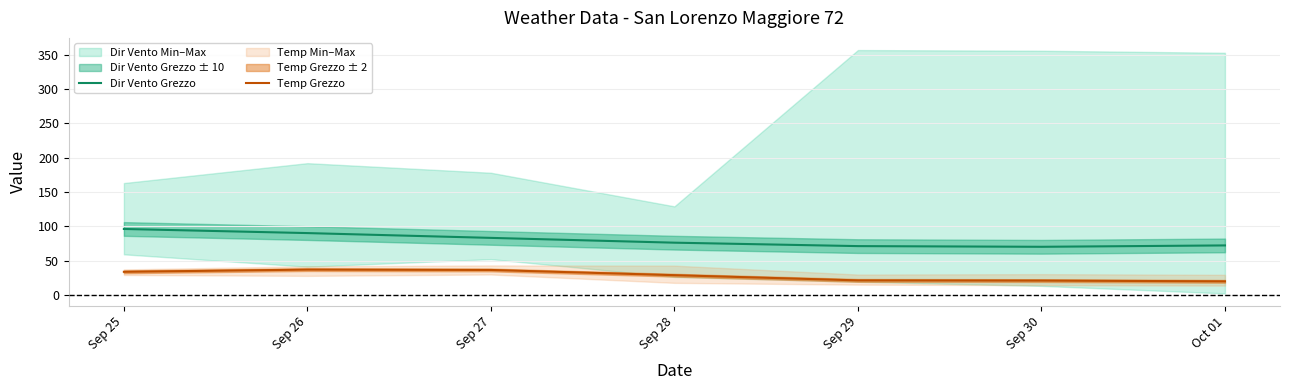

List the labels in order of Temp Grezzo value, smallest first.

Oct 01, Sep 30, Sep 29, Sep 28, Sep 25, Sep 27, Sep 26